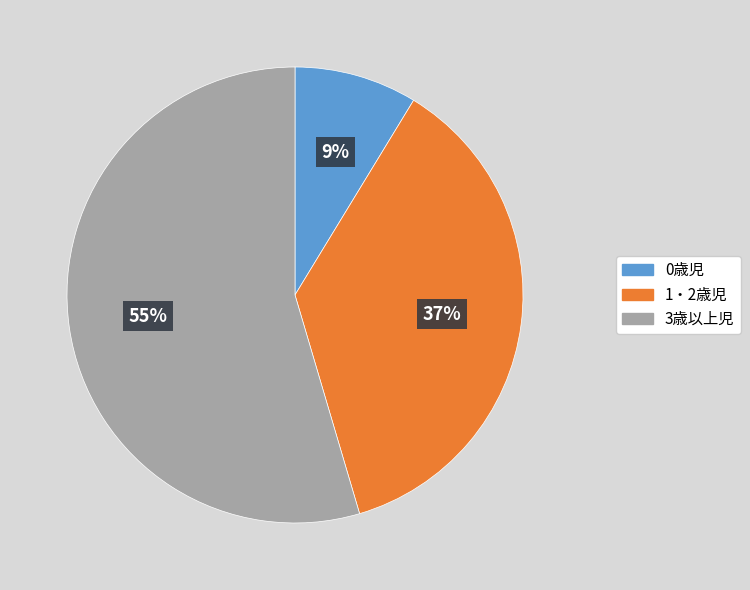

Rank the categories by value from lowest to highest.

0歳児, 1・2歳児, 3歳以上児